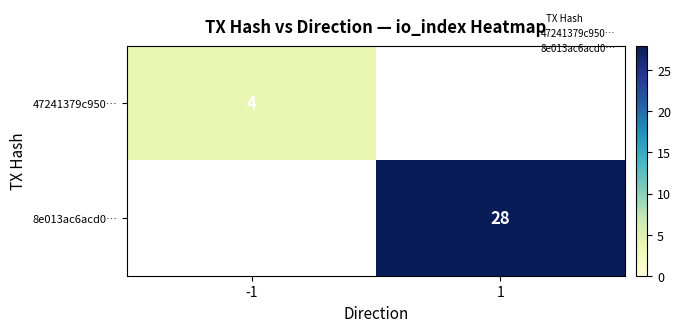

List the series in order of their peak value, lowest first.

47241379c950…, 8e013ac6acd0…